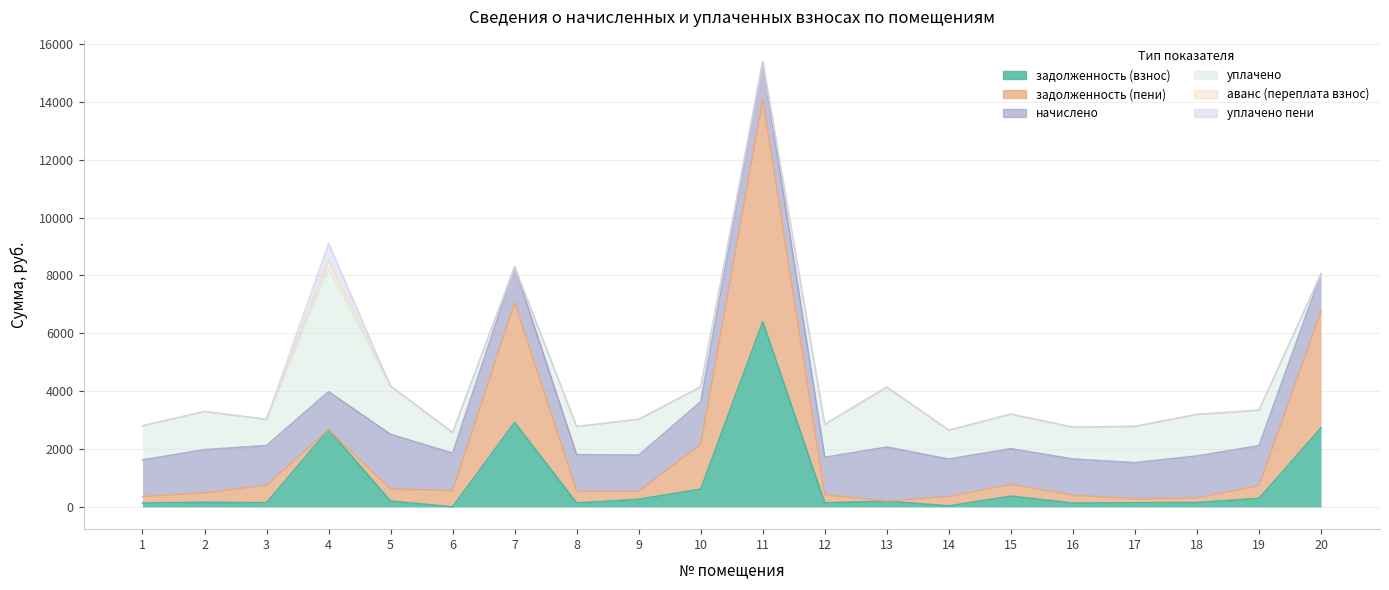

How many intersections are there between задолженность (взнос) and уплачено?

5